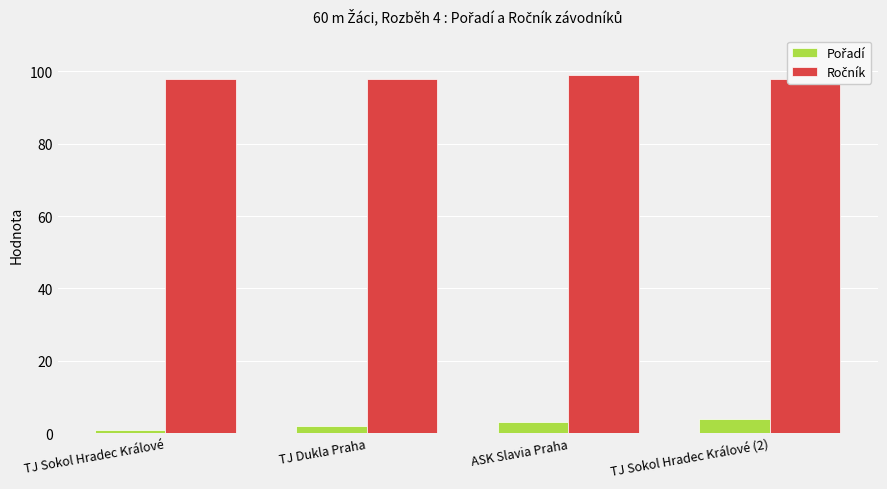

What is the label of the 2nd bar from the right?

ASK Slavia Praha